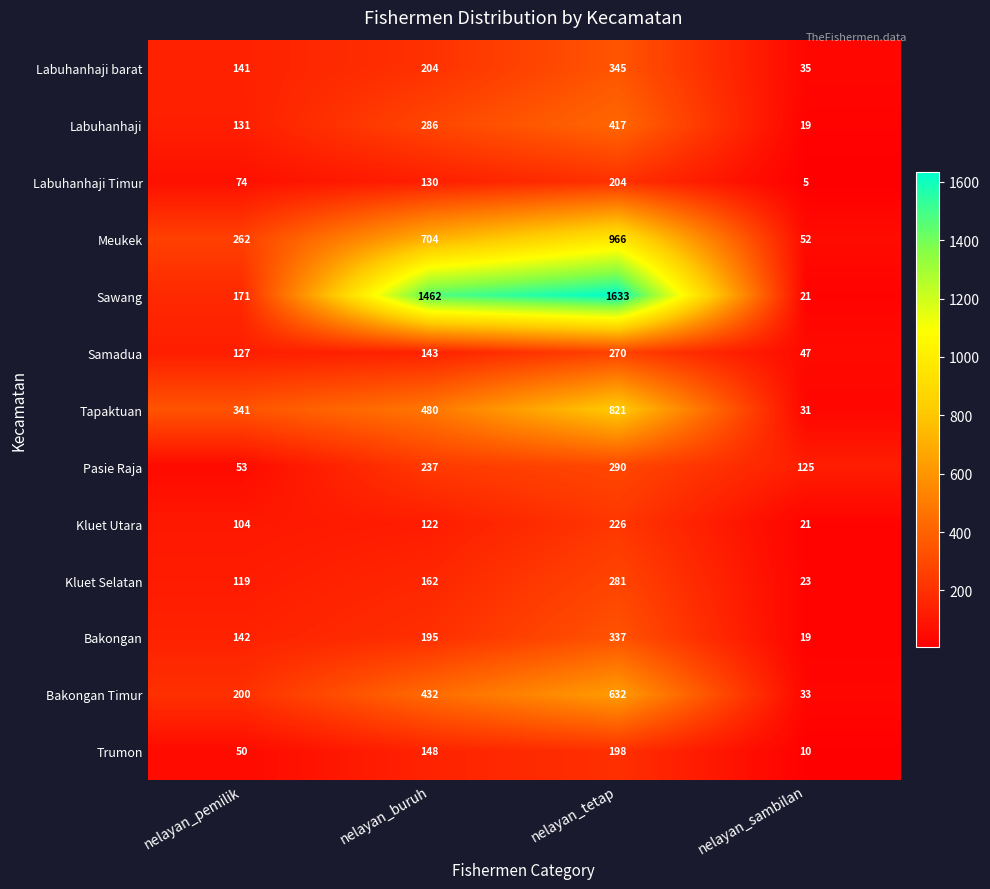

What is the sum of the Pasie Raja values at nelayan_pemilik and nelayan_buruh?

290